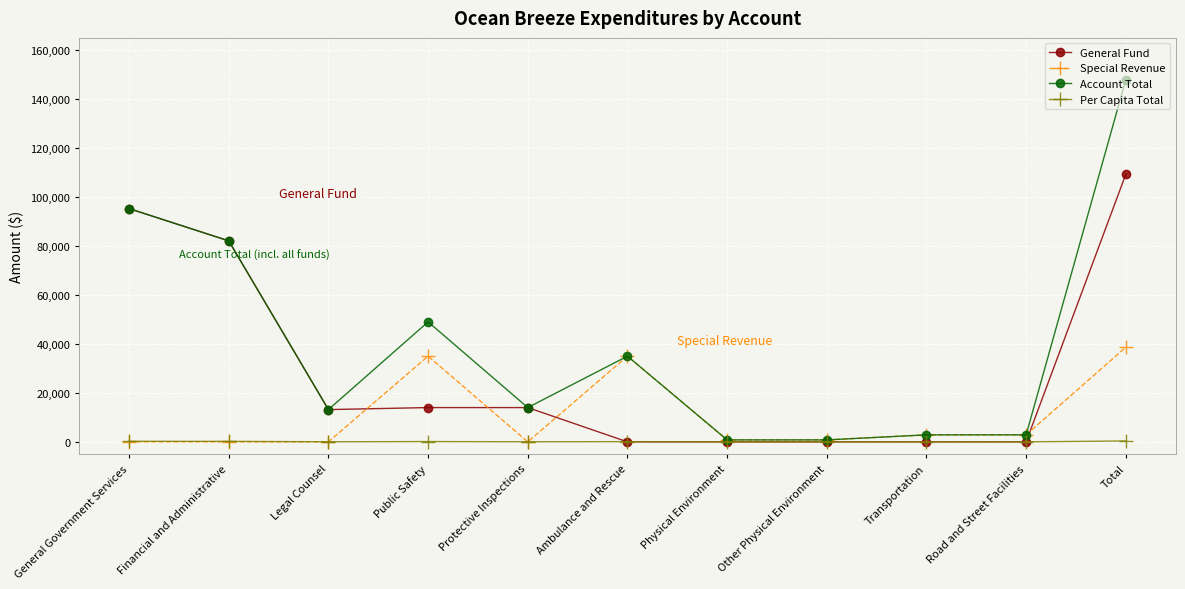

What is the average value of the General Fund series?

29802.5